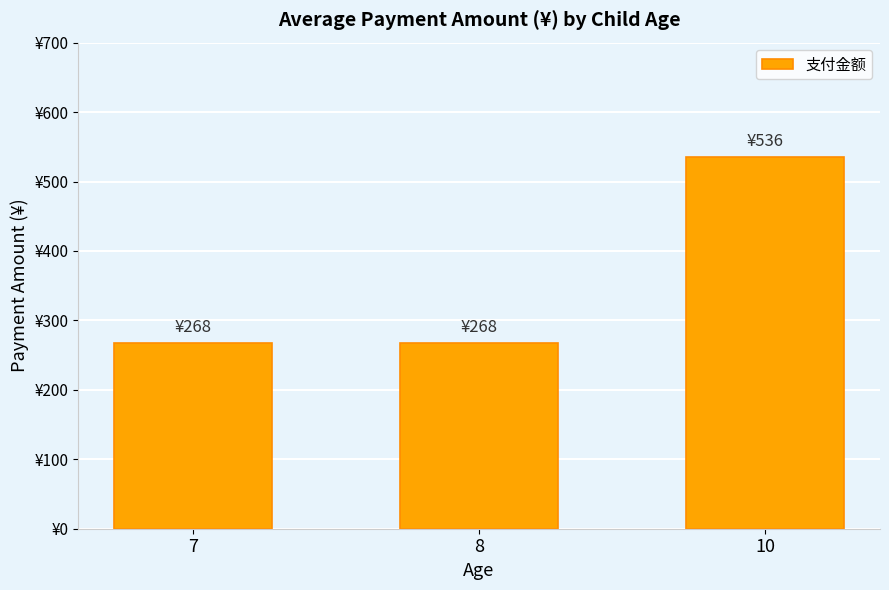

Approximately how many times larger is the value at 8 compared to 7?

1.0